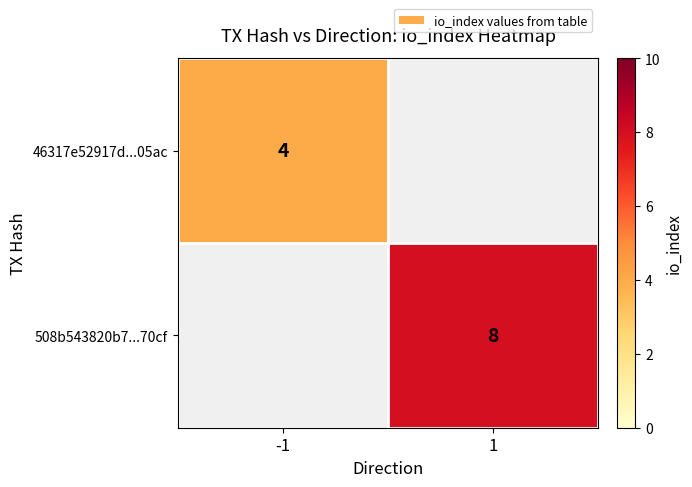

True or false: 46317e52917d...05ac has a value of 4 at -1.

True